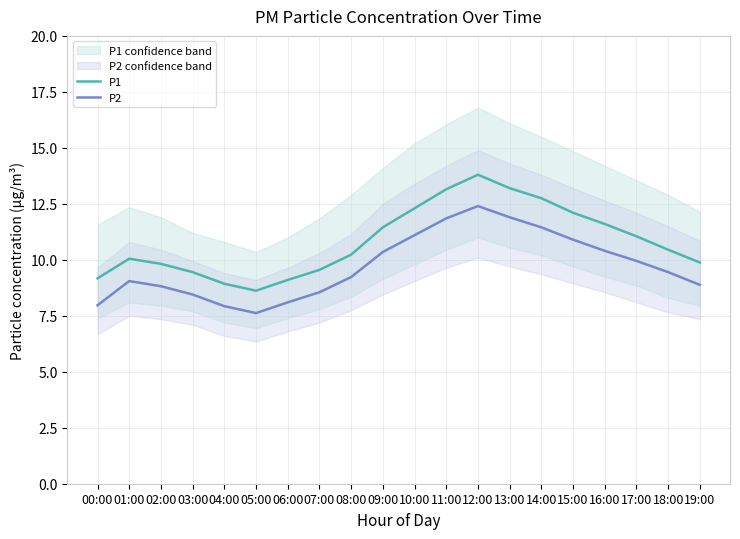

What position from the left is 05:00?

6